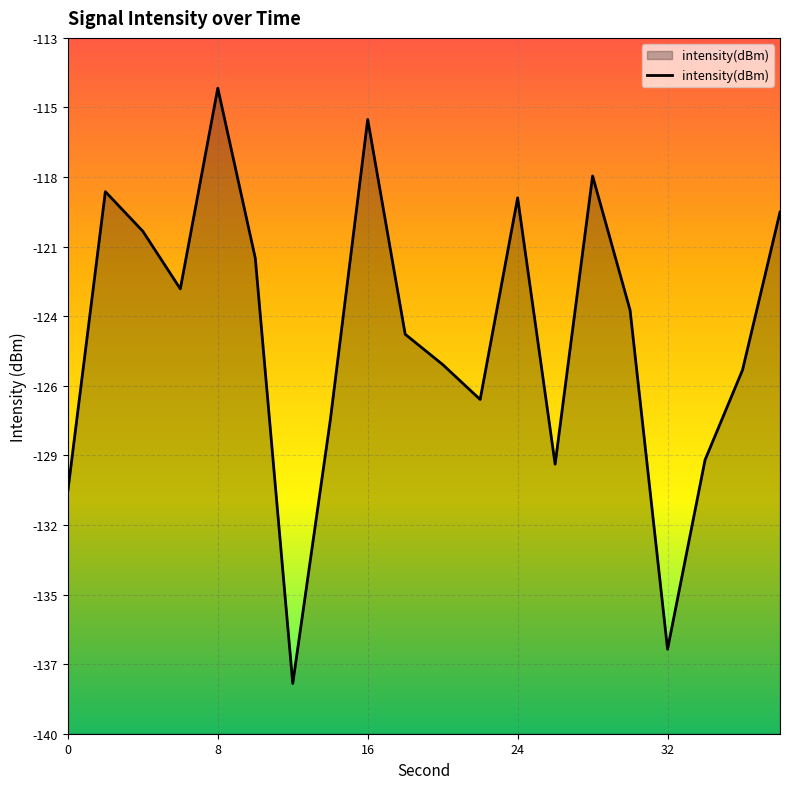

What is the maximum value shown in the chart?

-114.5